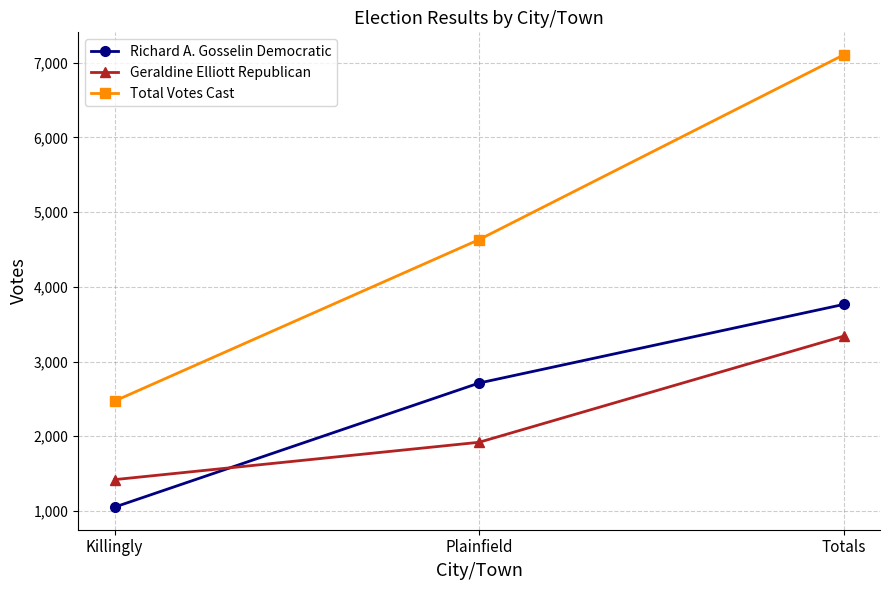

How many lines are shown in the chart?

3